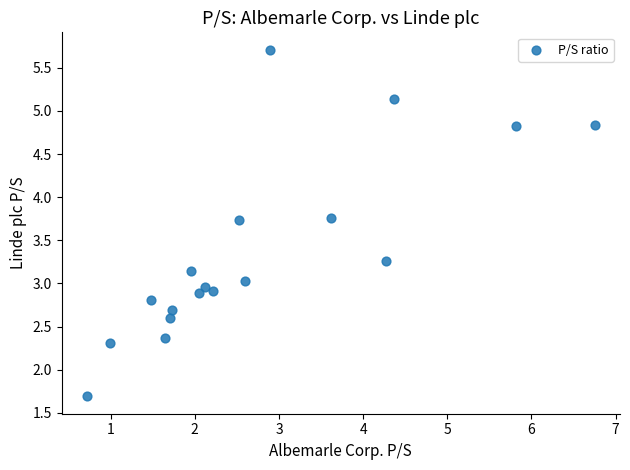

What is the range of X values (max minus min)?

6.0